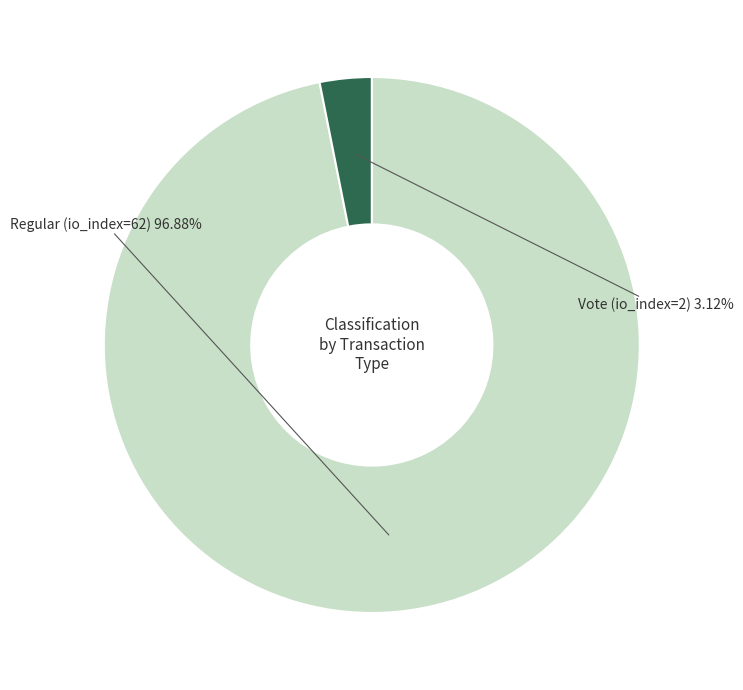

To the nearest percent, what portion does Regular (io_index=62) represent?

97%